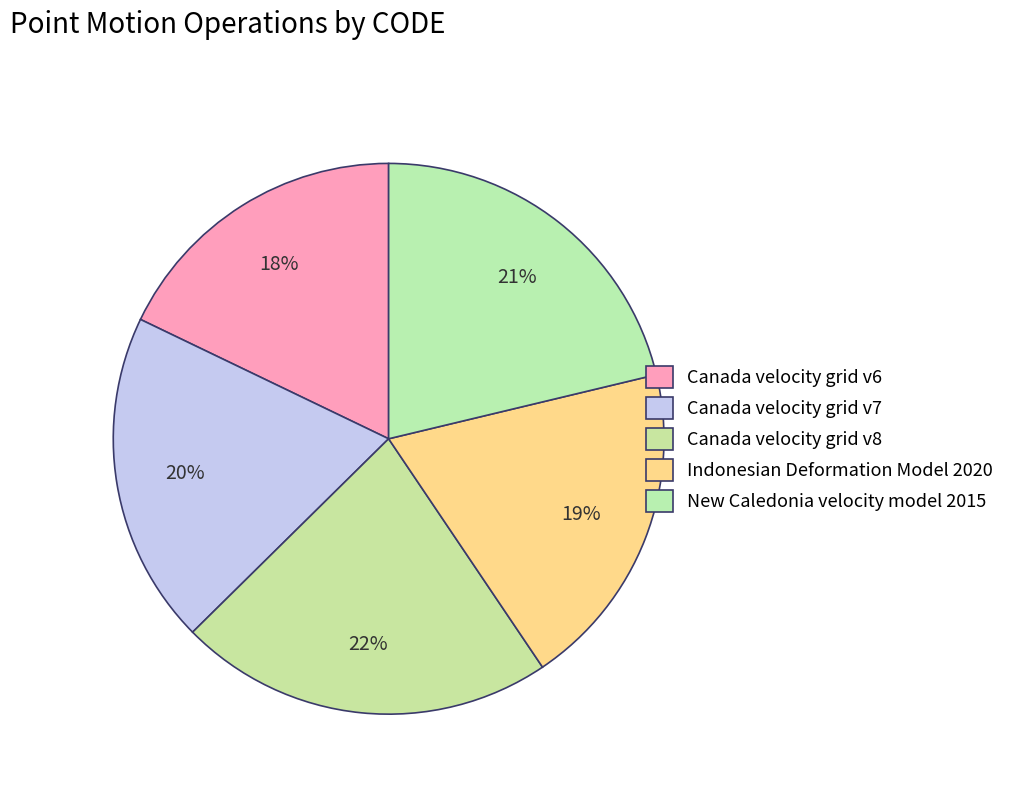

What is the change in value from Canada velocity grid v6 to Canada velocity grid v7?

+807